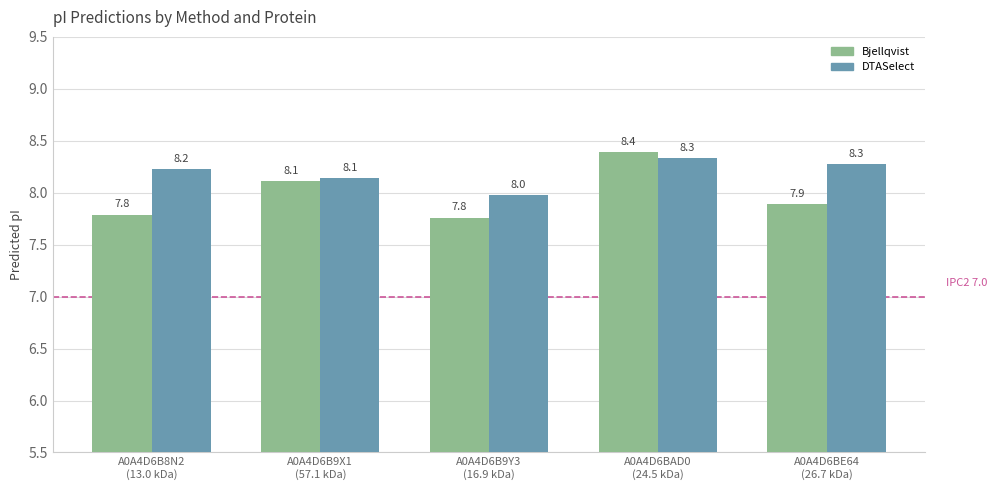

What is the highest value of the Bjellqvist series?

8.4